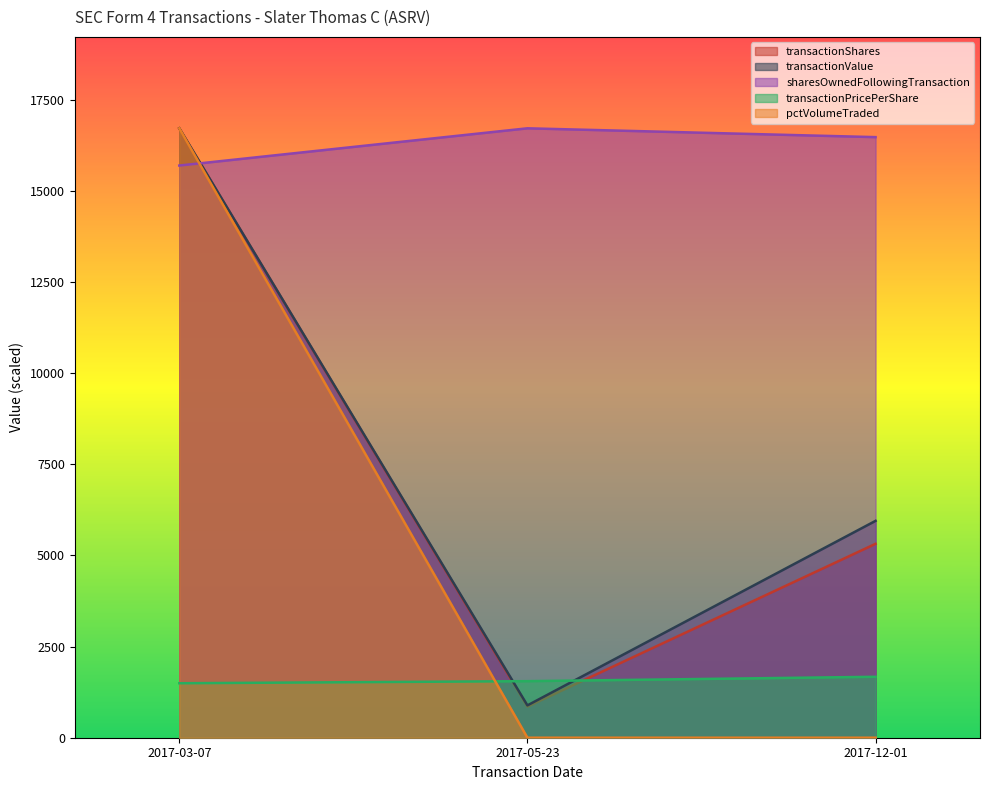

Reading left to right, transcribe all the data shown in this chart.

transactionShares: 16720.0	855.0	5320.0
transactionPricePerShare: 1495.0	1551.8	1672.0
transactionValue: 16720.0	887.0	5950.0
sharesOwnedFollowingTransaction: 15698.3	16720.0	16477.9
pctVolumeTraded: 16720.0	0.0	0.0